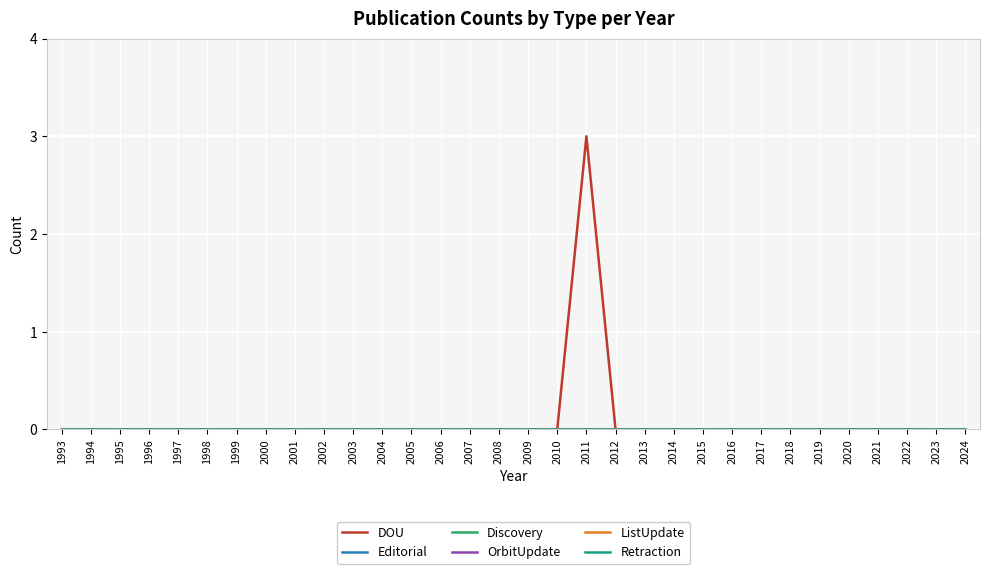

What is the greatest value displayed?

3